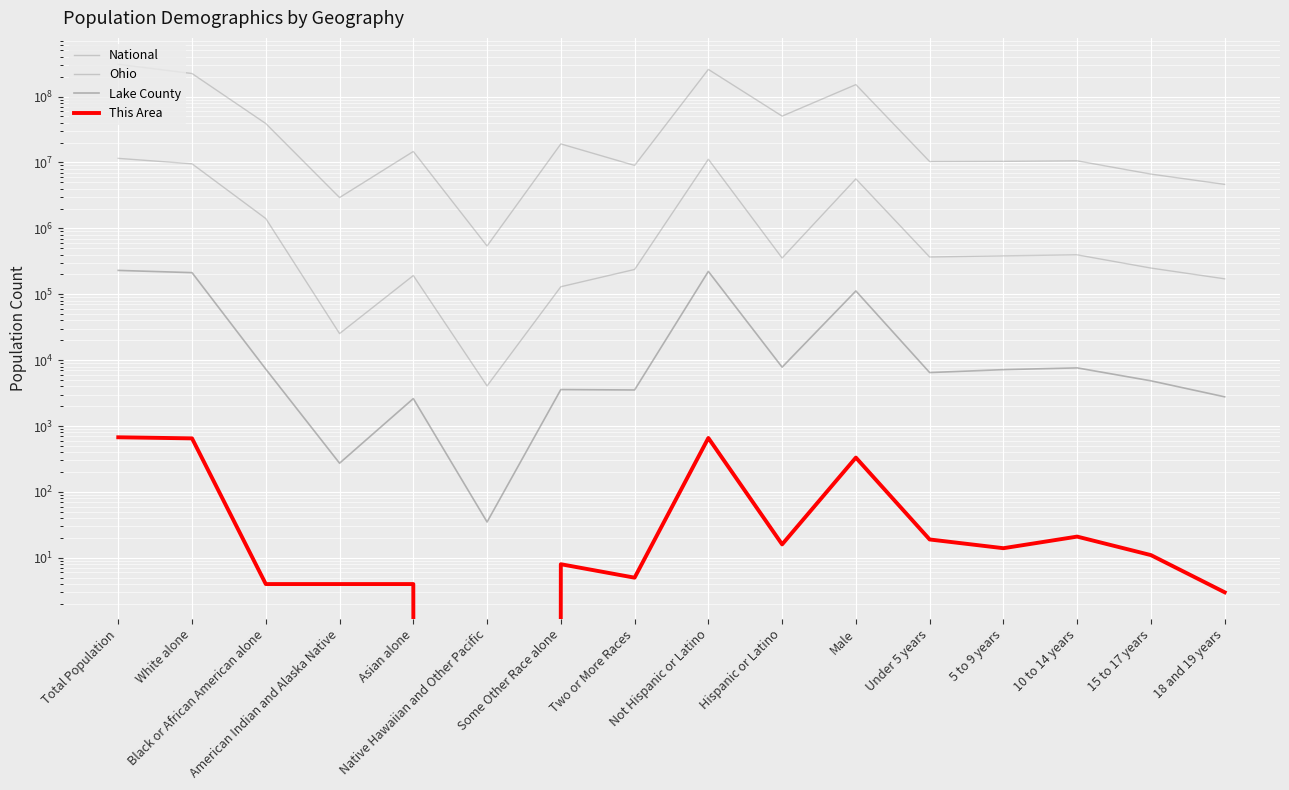

Reading right to left, list all the values displayed in this chart.

National: 4647457	6656209	10579862	10389638	10319427	151781326	50477594	258267944	9009073	19107368	540013	14674252	2932248	38929319	223553265	308745538
Ohio: 171337	249638	396152	382641	367479	5632156	354674	11181830	237765	130030	4066	192233	25292	1407681	9539437	11536504
Lake County: 2776	4855	7631	7173	6480	112143	7825	222216	3526	3577	35	2611	273	7306	212713	230041
This Area: 3	11	21	14	19	332	16	659	5	8	0	4	4	4	650	675